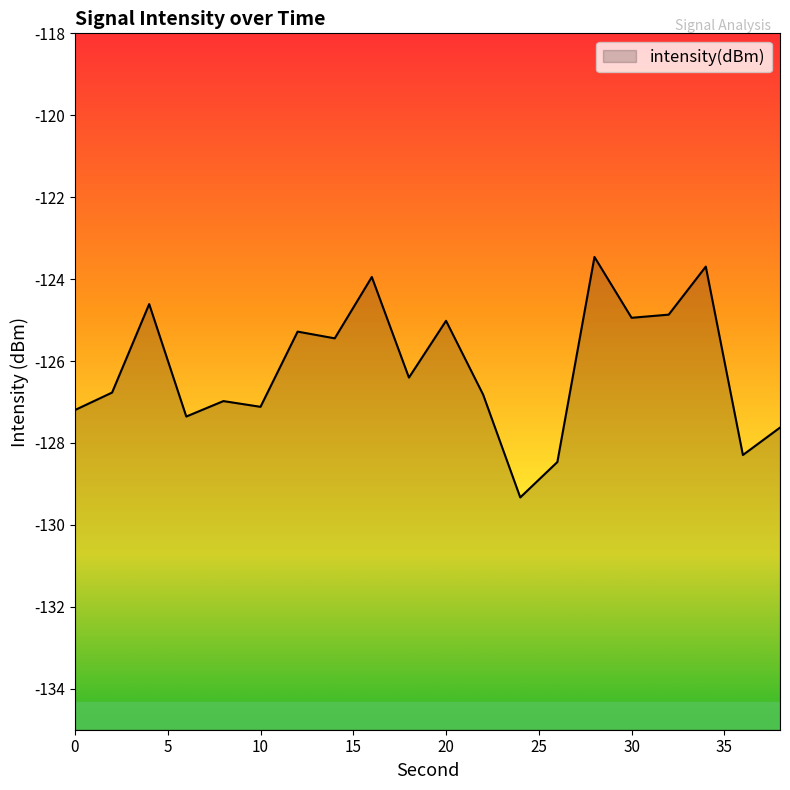

What is the change in value from 10 to 22?

+0.3